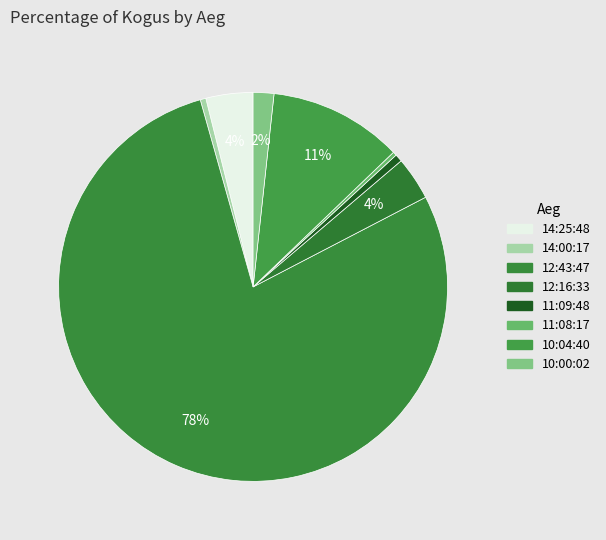

Which category has the smallest portion of the pie?

11:08:17